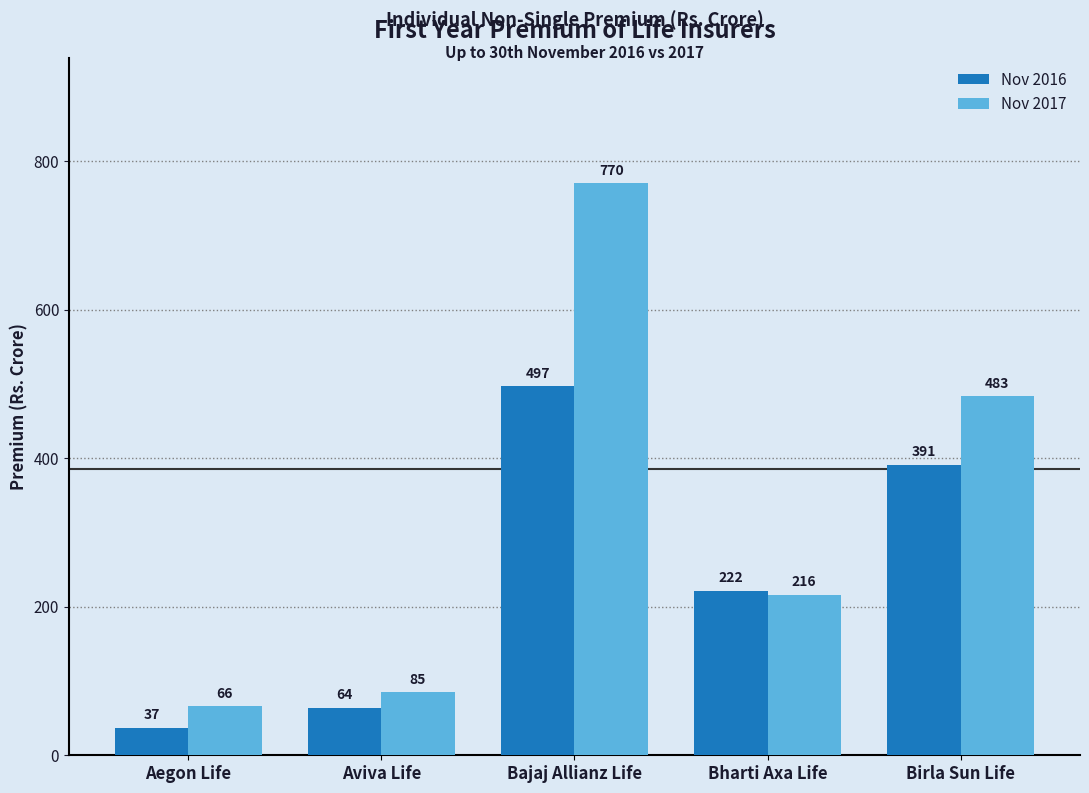

Rank the series at Birla Sun Life from lowest to highest value.

Nov 2016, Nov 2017